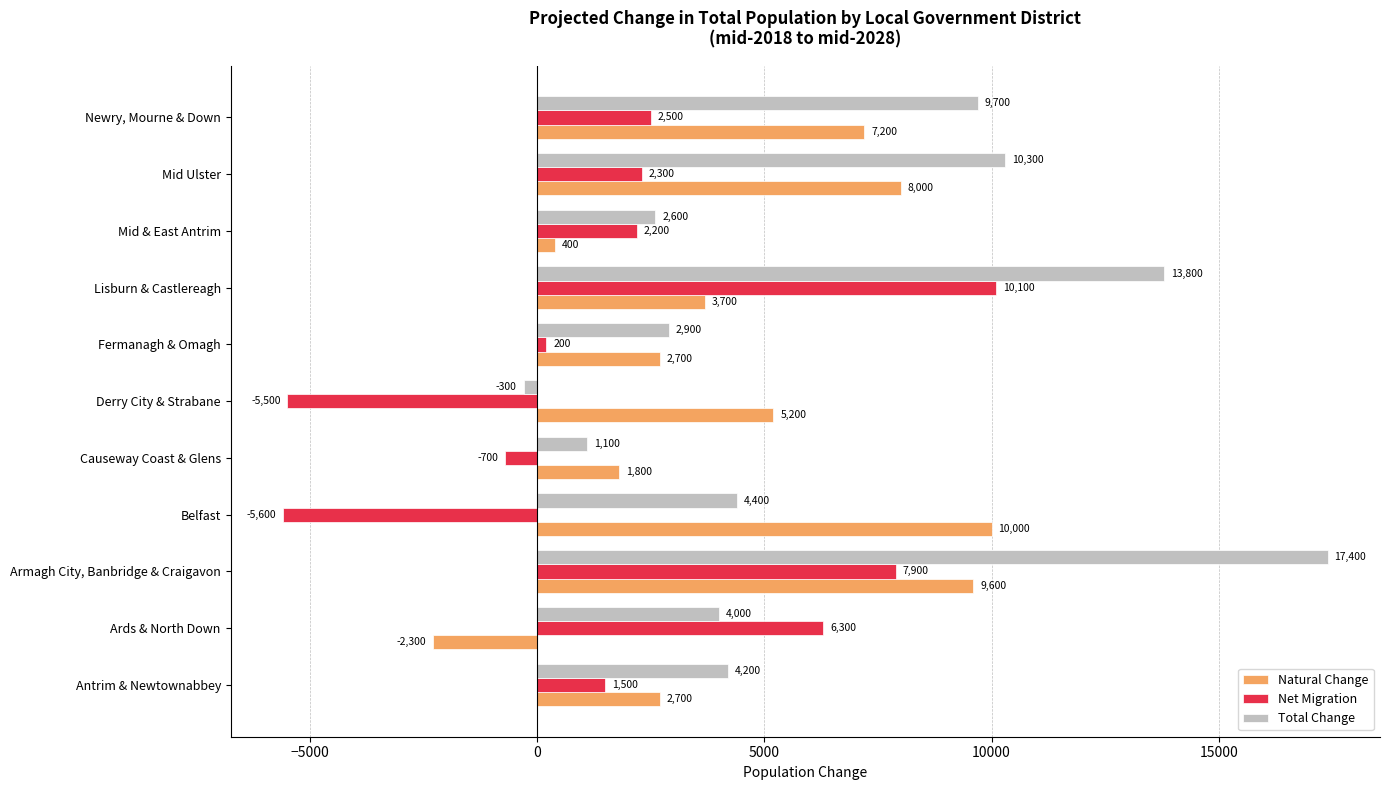

At how many categories does at least one series exceed 17372?

1